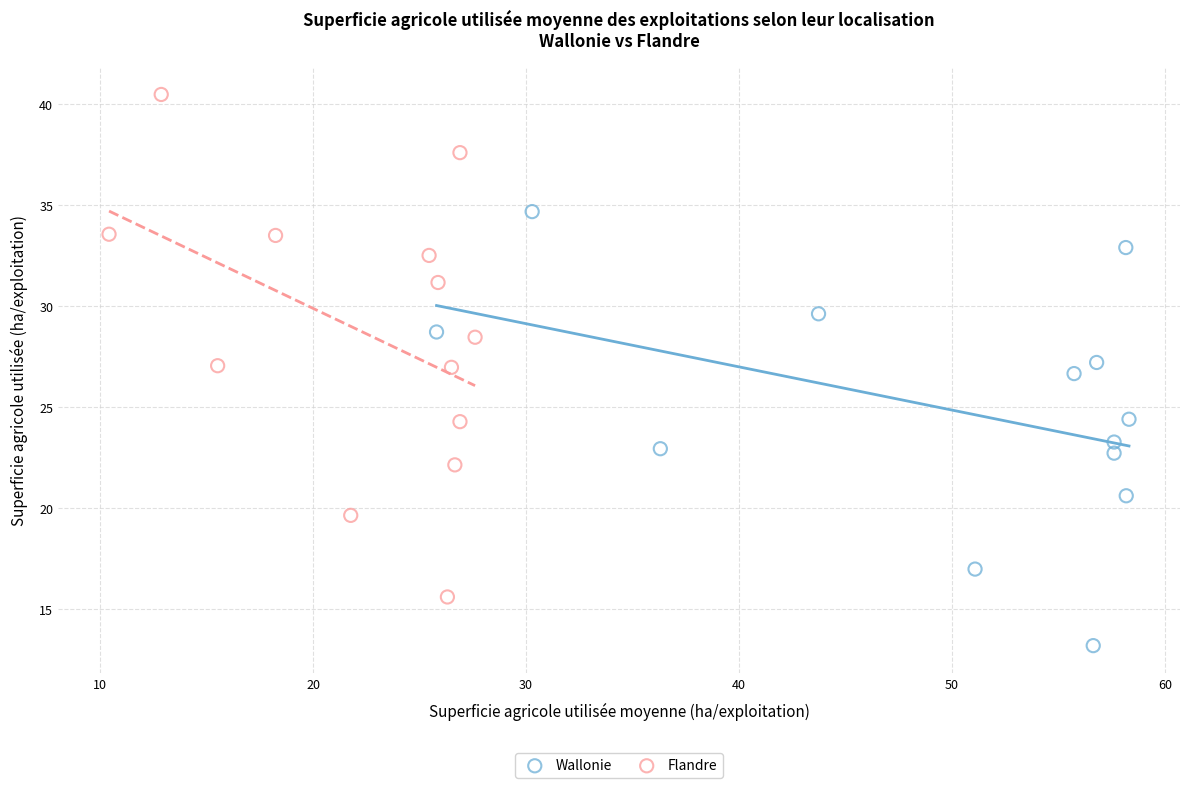

Which series contains the lowest Y value?

Wallonie